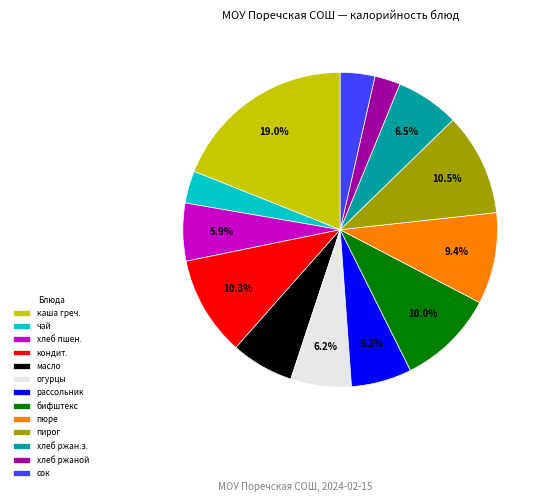

Which category has the biggest portion of the pie?

каша греч.